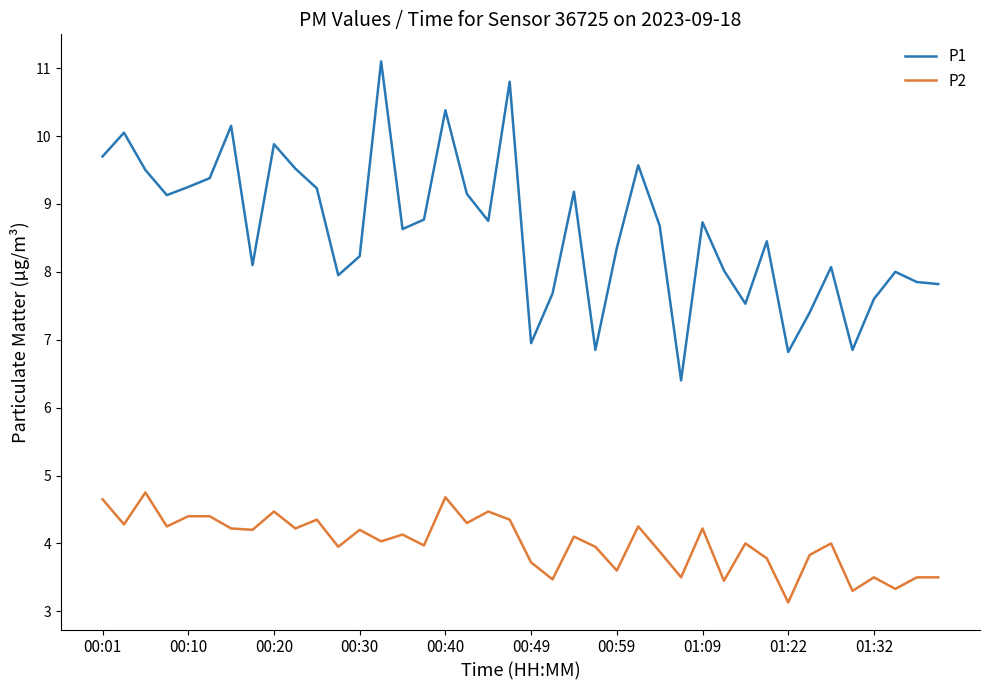

What is the difference between the maximum and minimum values in the P2 series?

1.6